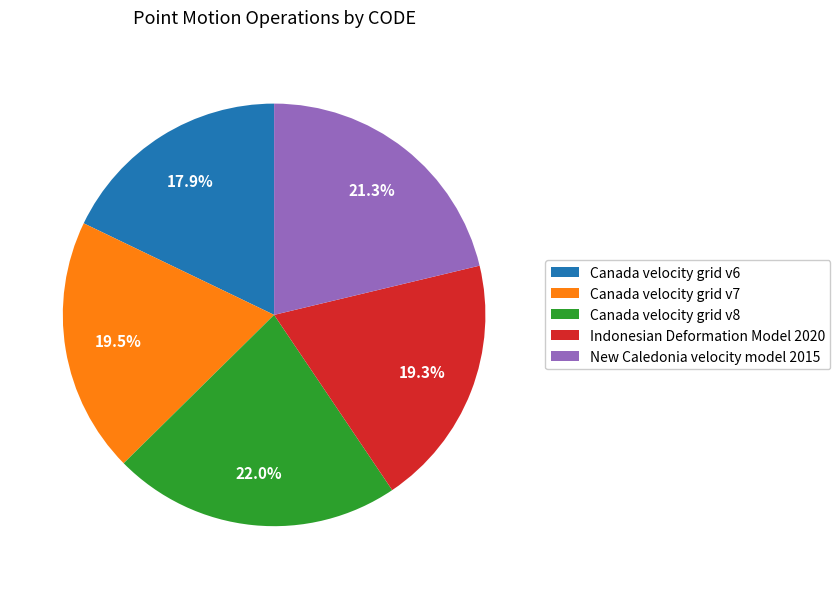

To the nearest percent, what is the combined percentage of Canada velocity grid v8 and Indonesian Deformation Model 2020?

41%